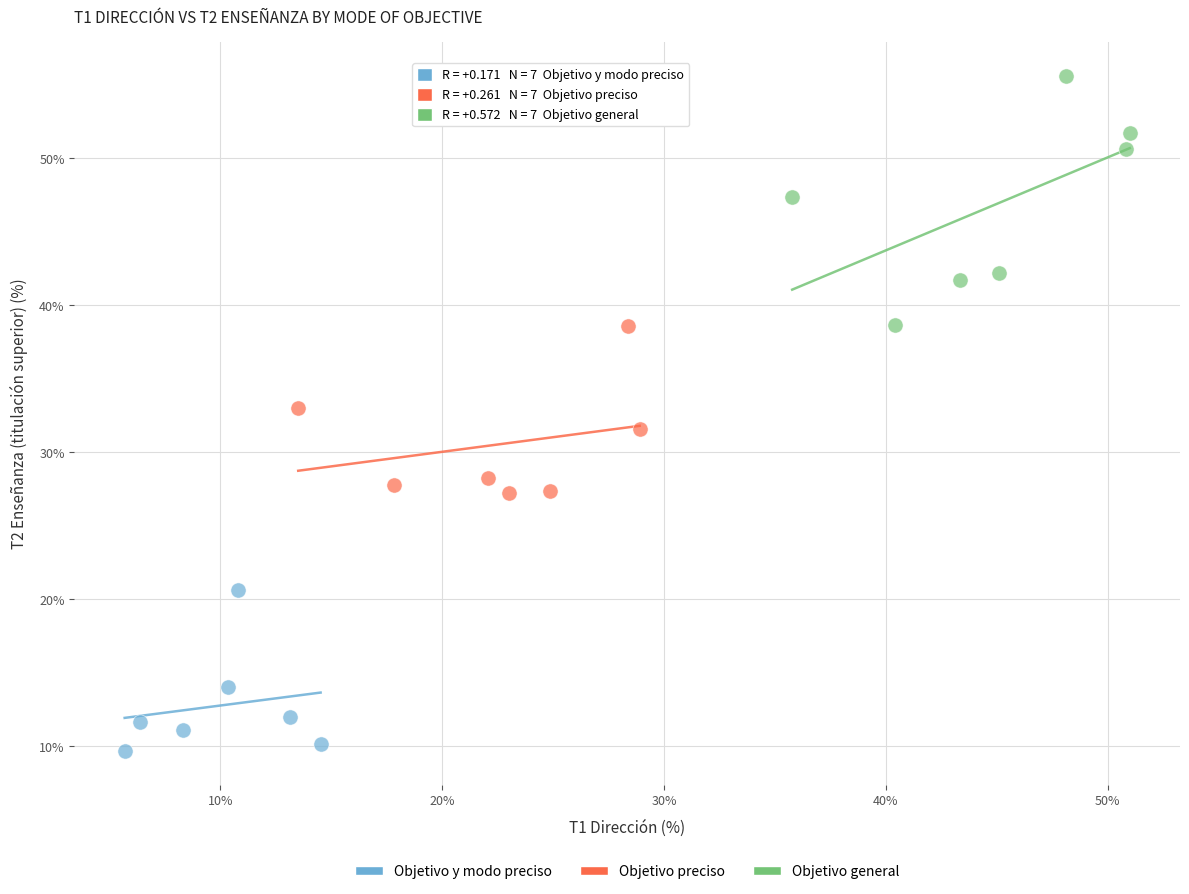

Which series has the largest Y range (max minus min)?

Objetivo general